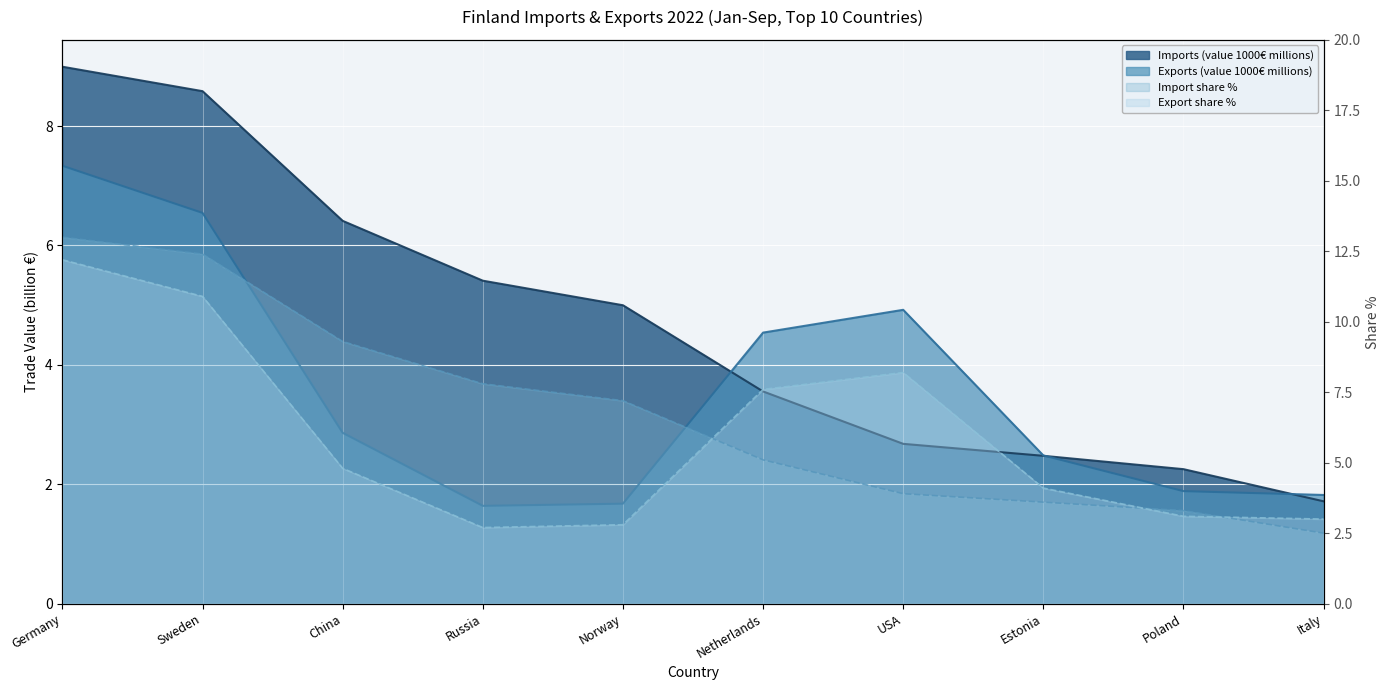

How many categories are shown in the chart?

10